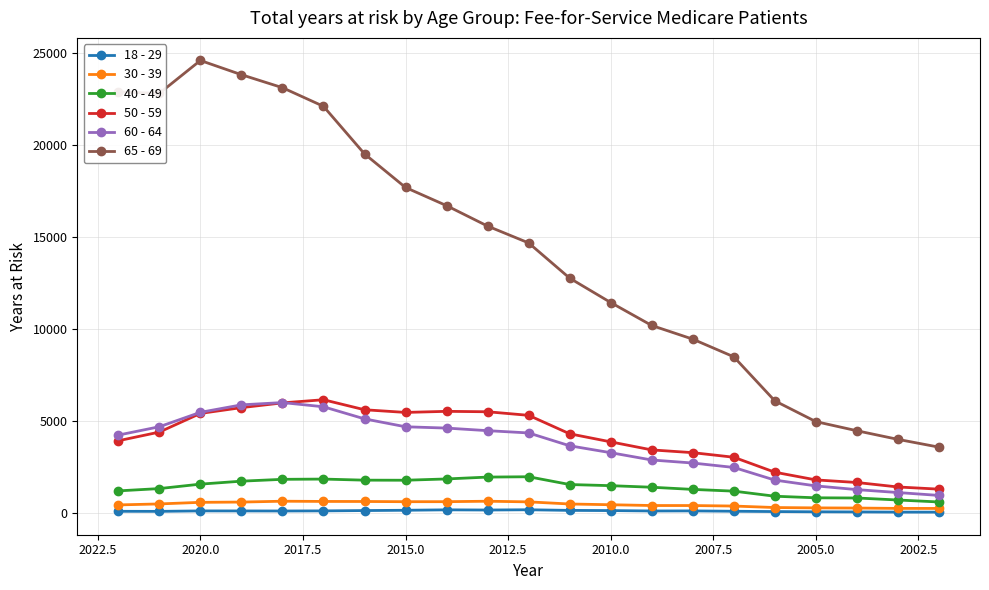

What is the difference between the maximum and minimum values in the 40 - 49 series?

1369